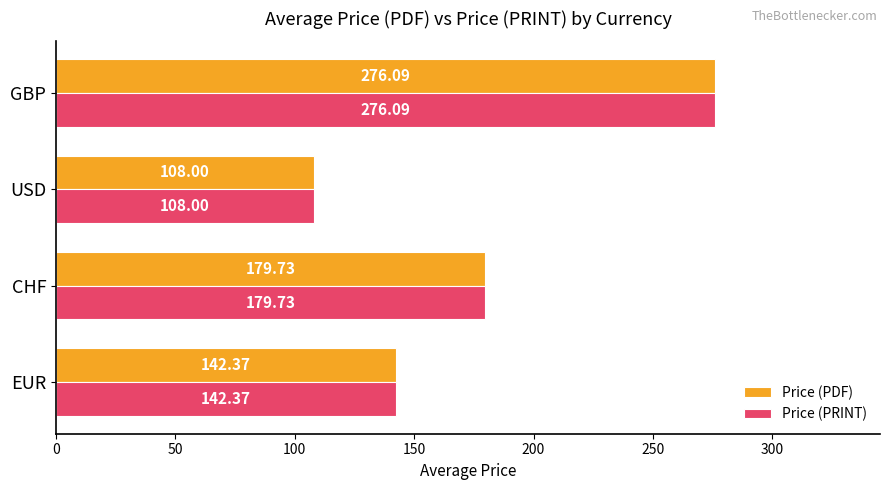

How many values in the Price (PDF) series are below 179?

2